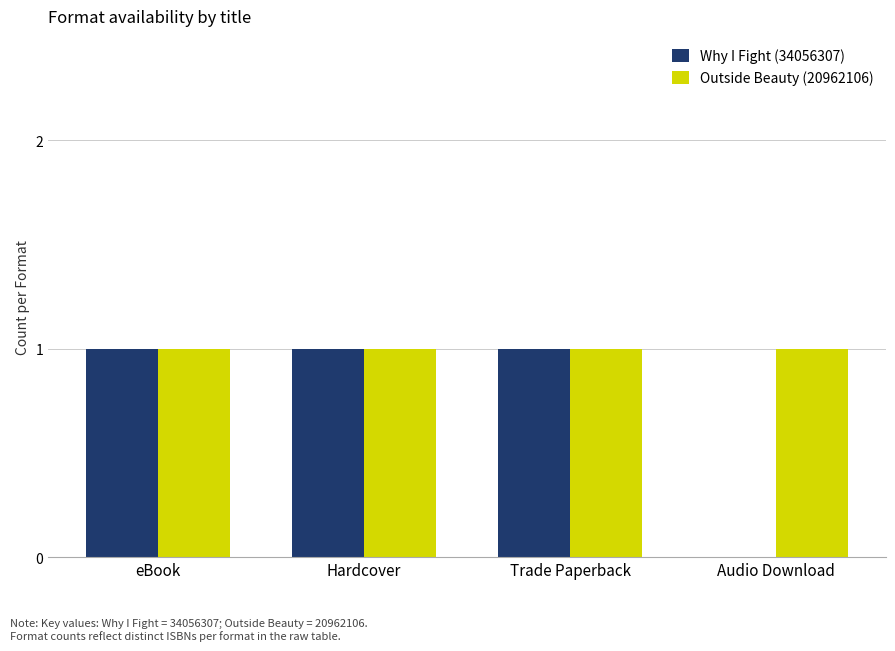

What is the maximum value for Outside Beauty (20962106)?

1